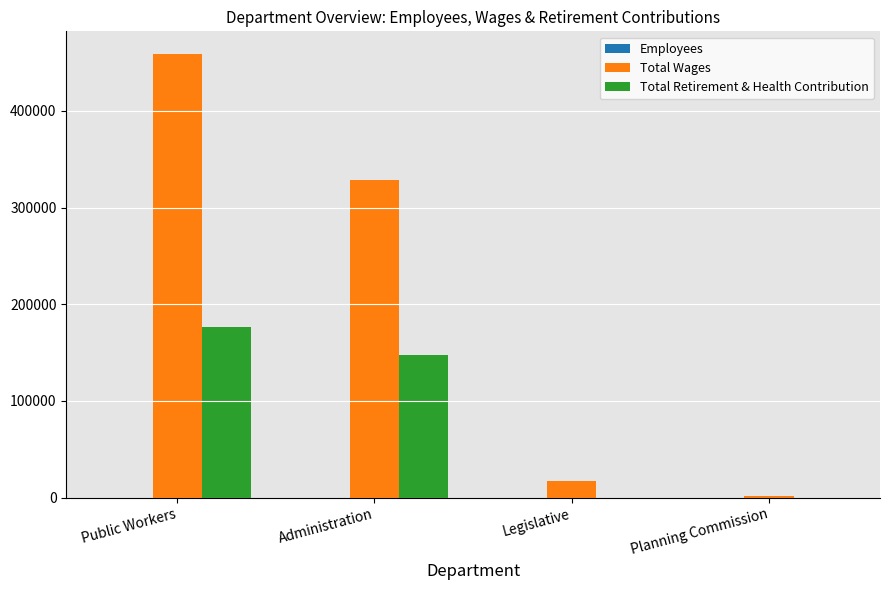

What is the sum of all Total Retirement & Health Contribution values?

323697